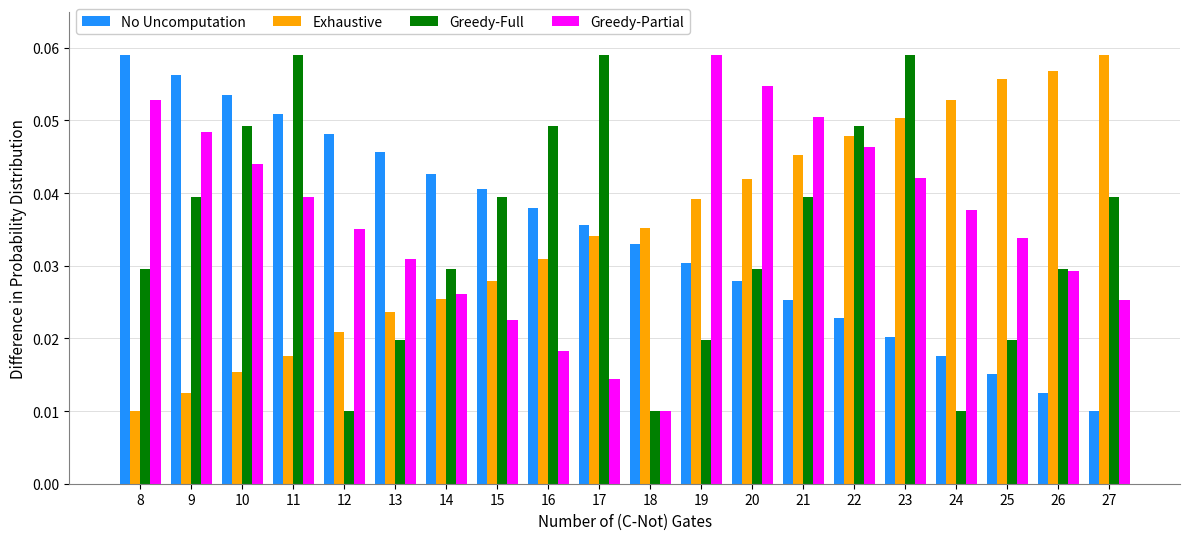

True or false: No Uncomputation has a value of 0.1 at 13.

False